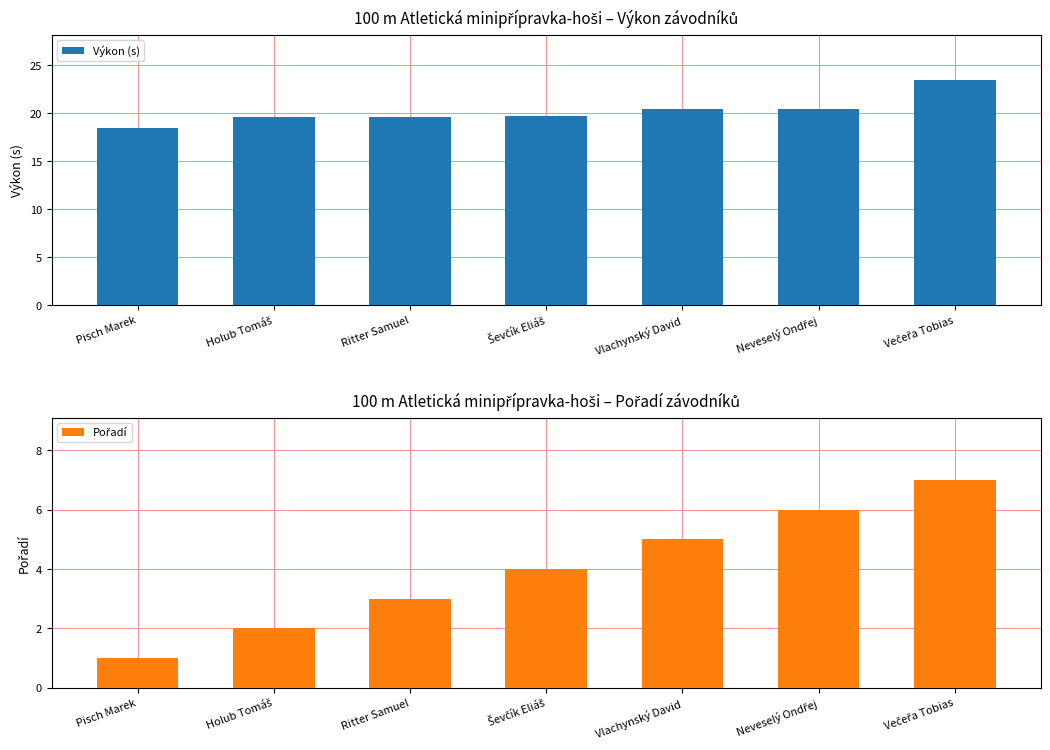

At which category is the sum across all series the highest?

Večeřa Tobias